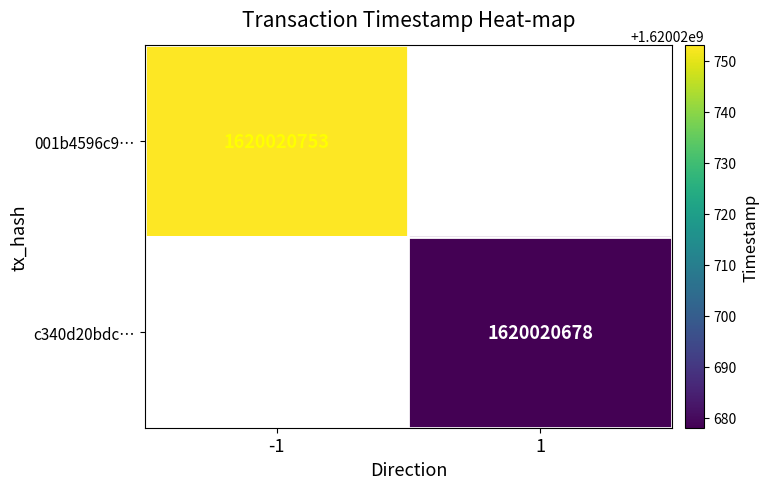

Reading right to left, extract all data points from this chart.

001b4596c94f102fdd560614111f543541874cc: 1620020753	-1
c340d20bdcaea9d1b7dc438a3b3b0ac8b8dc01a: 1620020678	1